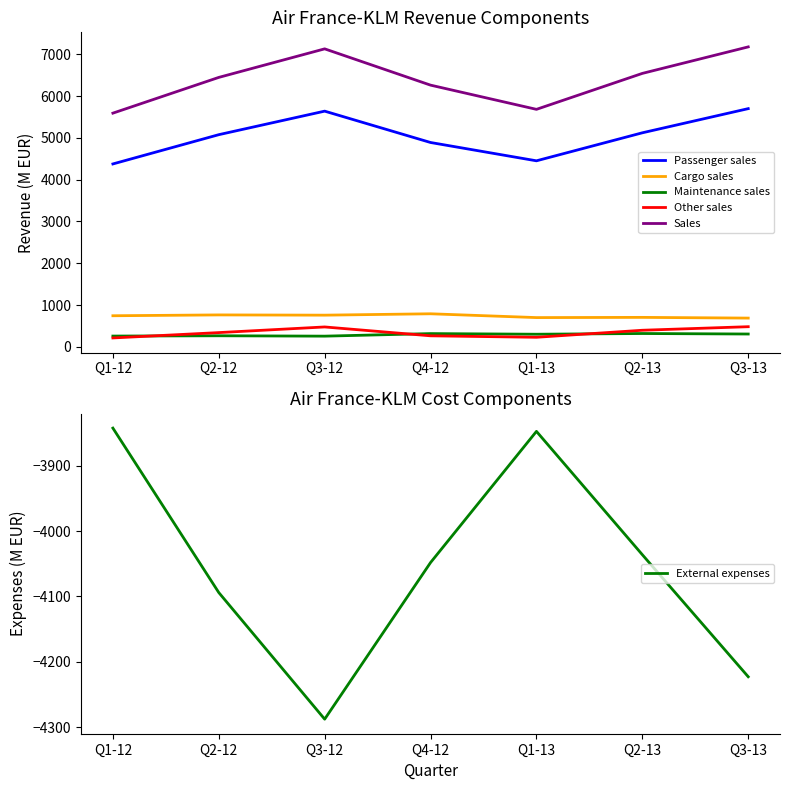

What is the difference between the maximum and minimum values in the Cargo sales series?

103